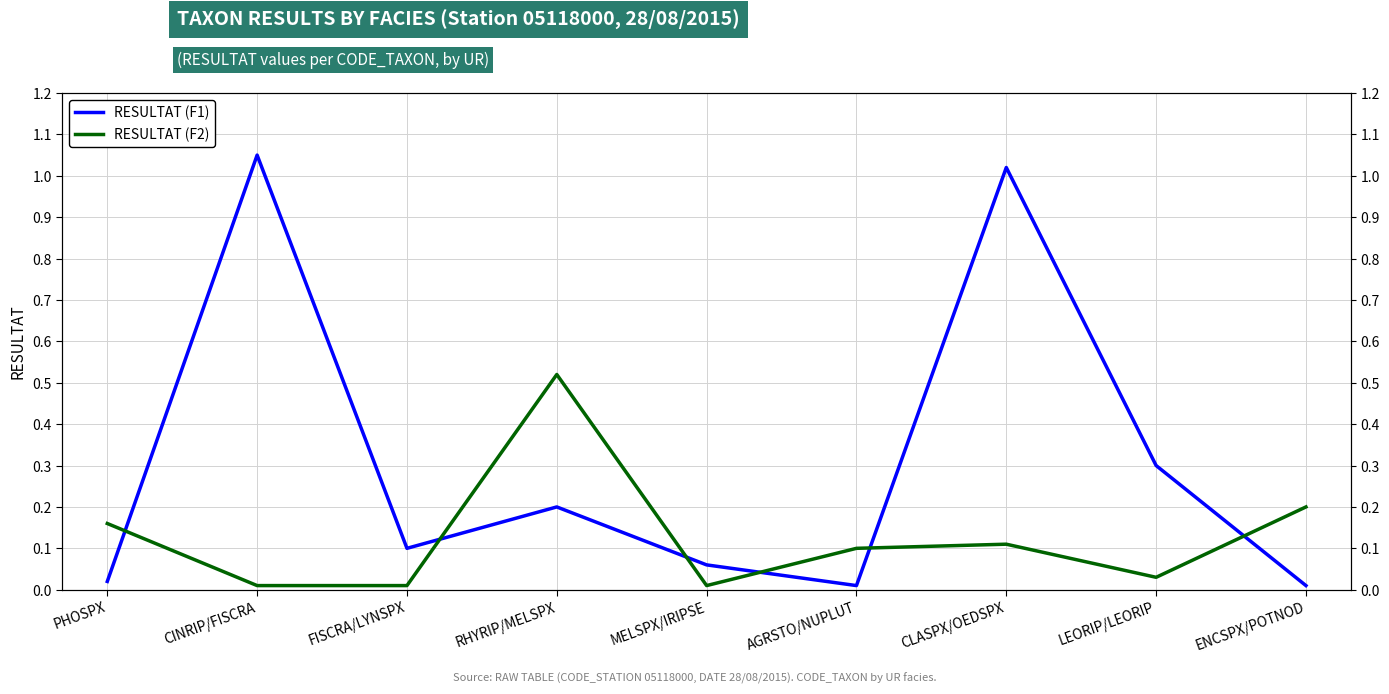

What are all the series names shown in the legend?

RESULTAT (F1), RESULTAT (F2)